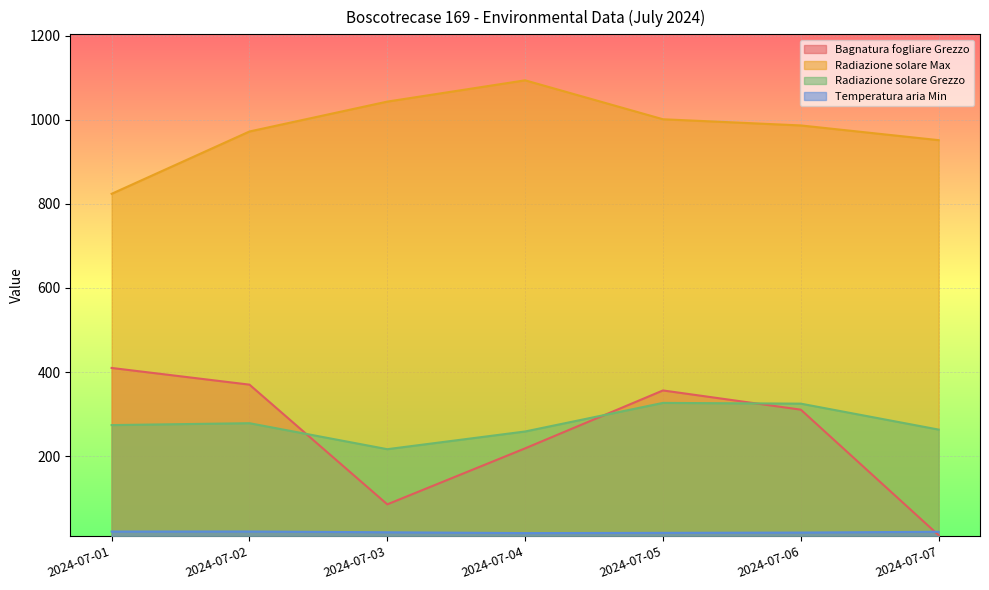

Reading right to left, extract all data points from this chart.

Bagnatura fogliare Grezzo: 2024-07-07=11.9	2024-07-06=310.5	2024-07-05=356.2	2024-07-04=218.5	2024-07-03=85.3	2024-07-02=370.0	2024-07-01=409.7
Radiazione solare Max: 2024-07-07=951.5	2024-07-06=986.5	2024-07-05=1001.2	2024-07-04=1093.8	2024-07-03=1043.2	2024-07-02=972.1	2024-07-01=823.9
Radiazione solare Grezzo: 2024-07-07=263.1	2024-07-06=324.8	2024-07-05=326.6	2024-07-04=258.6	2024-07-03=216.5	2024-07-02=278.3	2024-07-01=273.8
Temperatura aria Min: 2024-07-07=20.1	2024-07-06=18.2	2024-07-05=17.5	2024-07-04=16.9	2024-07-03=18.9	2024-07-02=20.7	2024-07-01=20.6